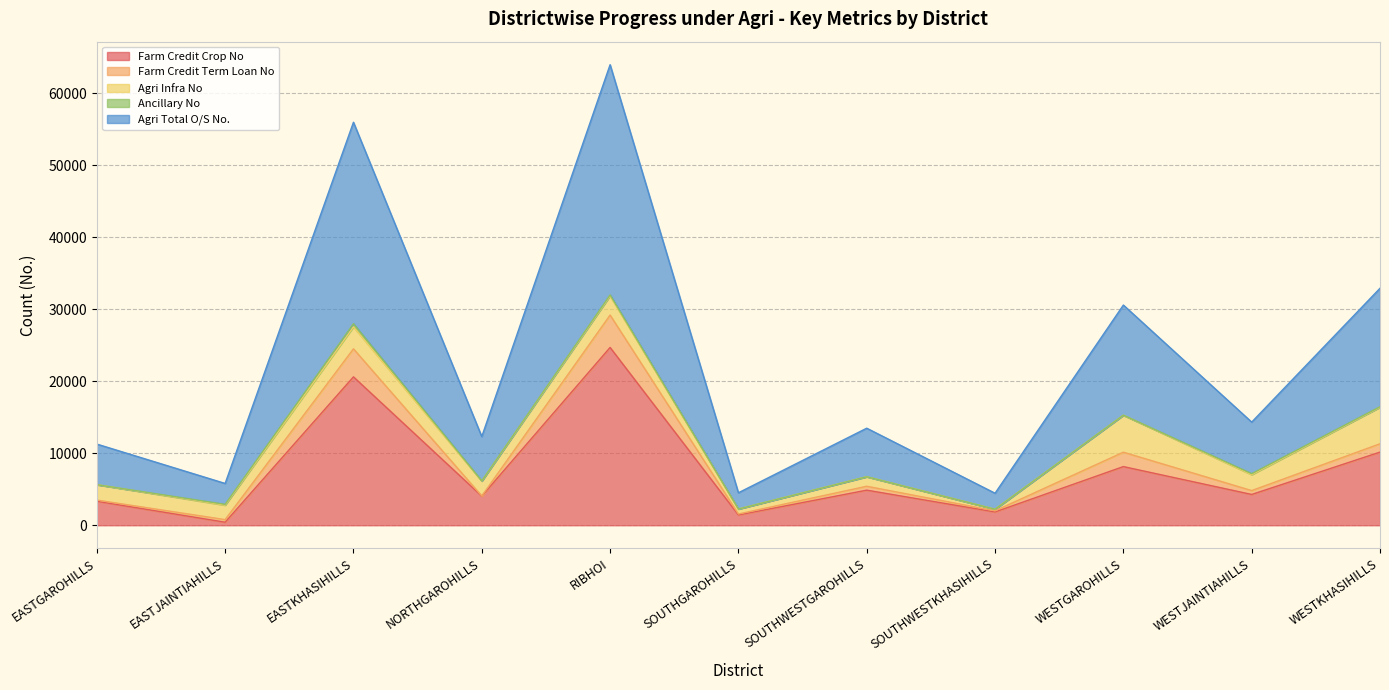

Which series has the widest spread of values?

Agri Total O/S No.